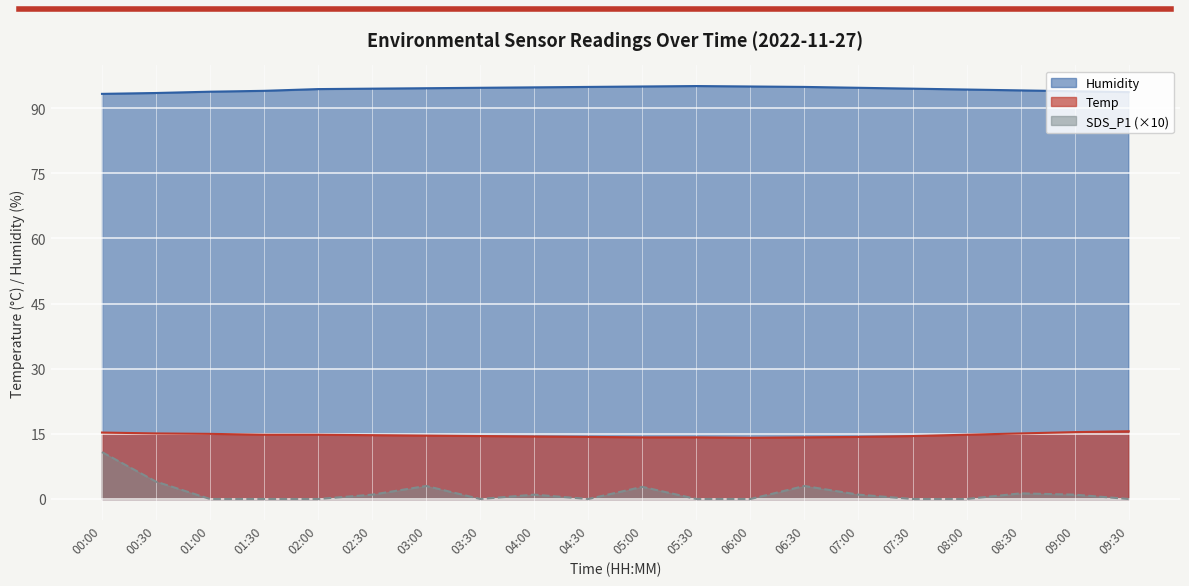

In SDS_P1, how many points are lower than both neighbors (excluding endpoints)?

2